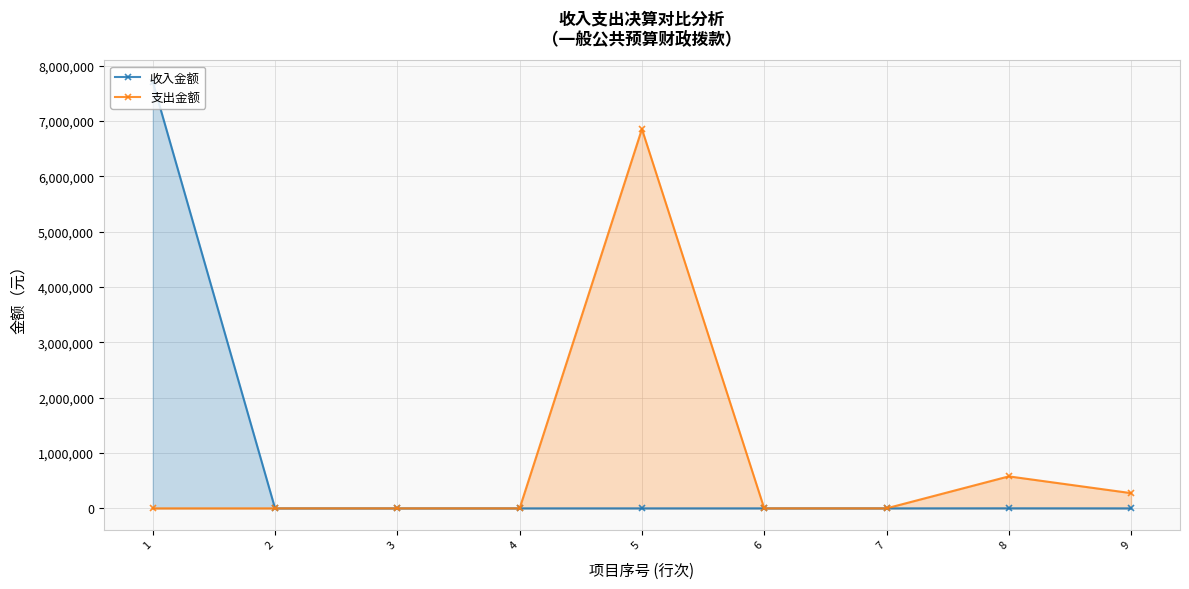

Which category has the highest value across all series?

1